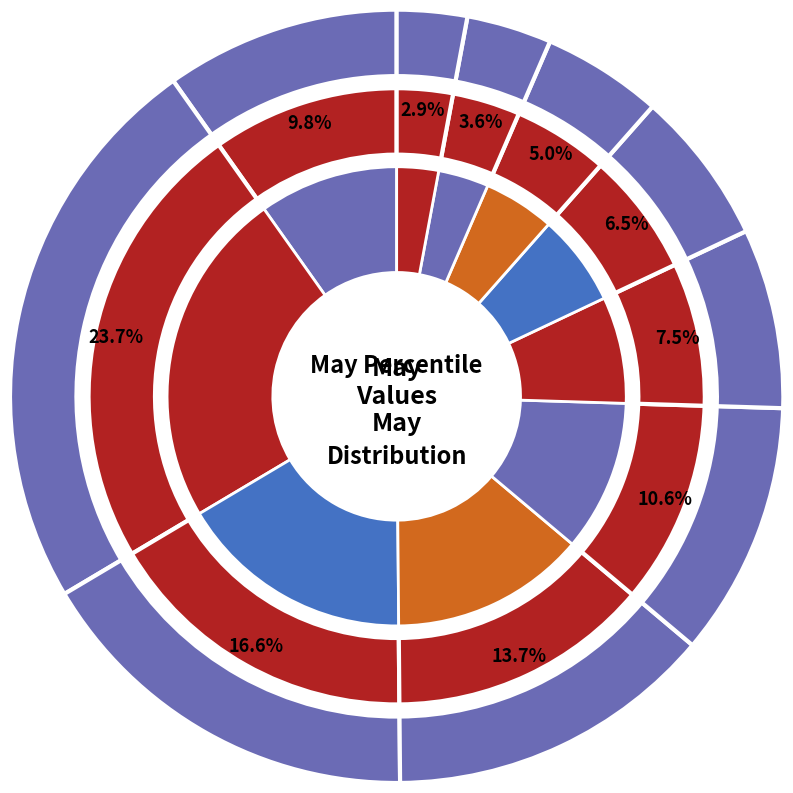

How many segments does this pie chart have?

10